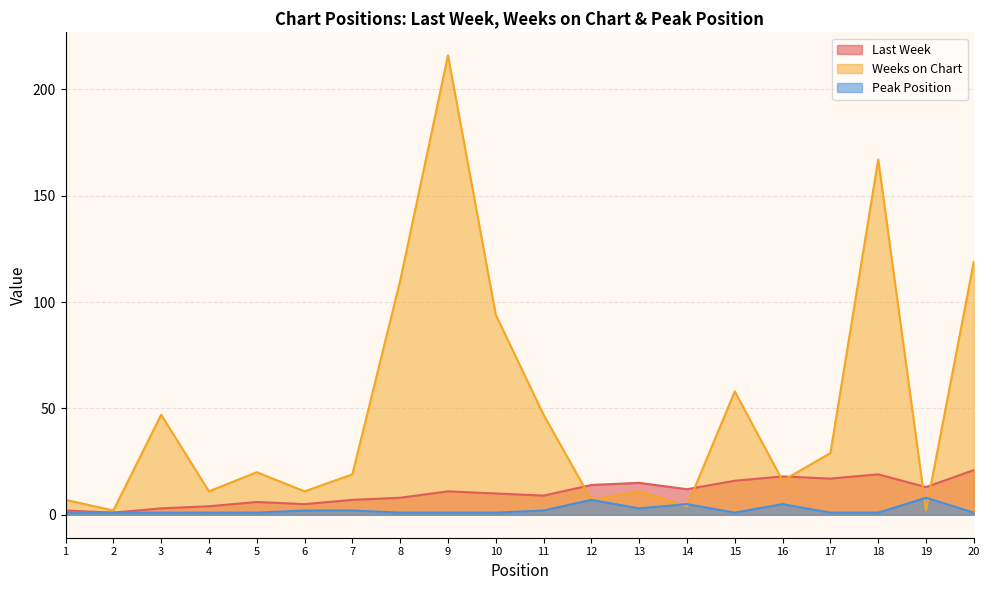

In Last Week, how many points are higher than both neighbors (excluding endpoints)?

5